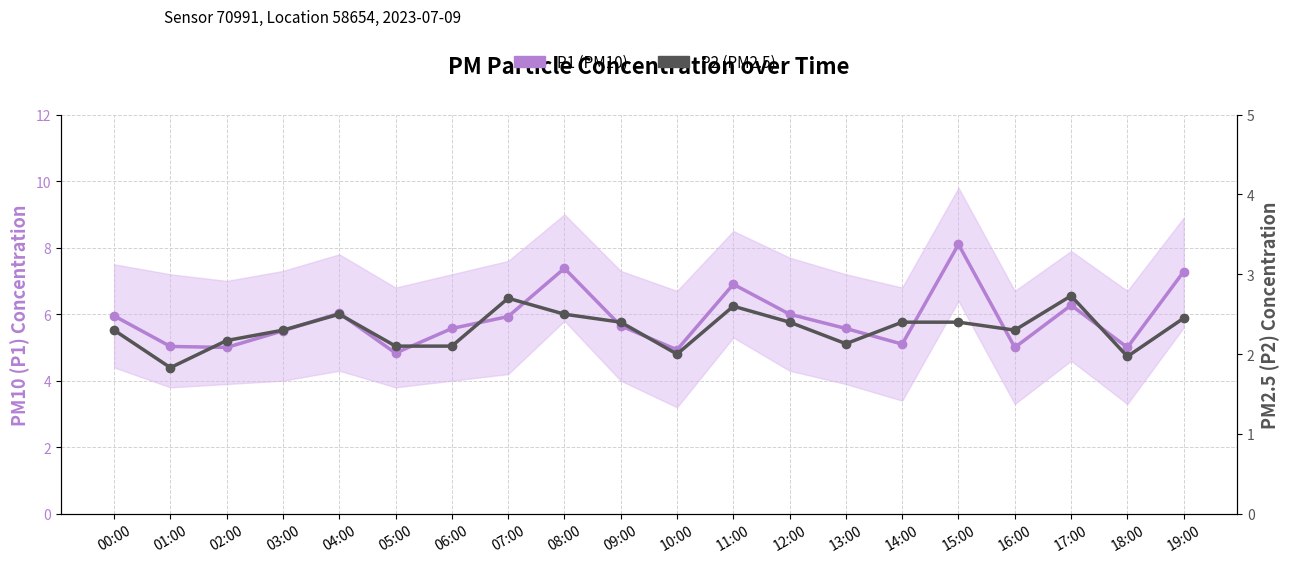

Which series has the largest total across all categories?

P1 (PM10)